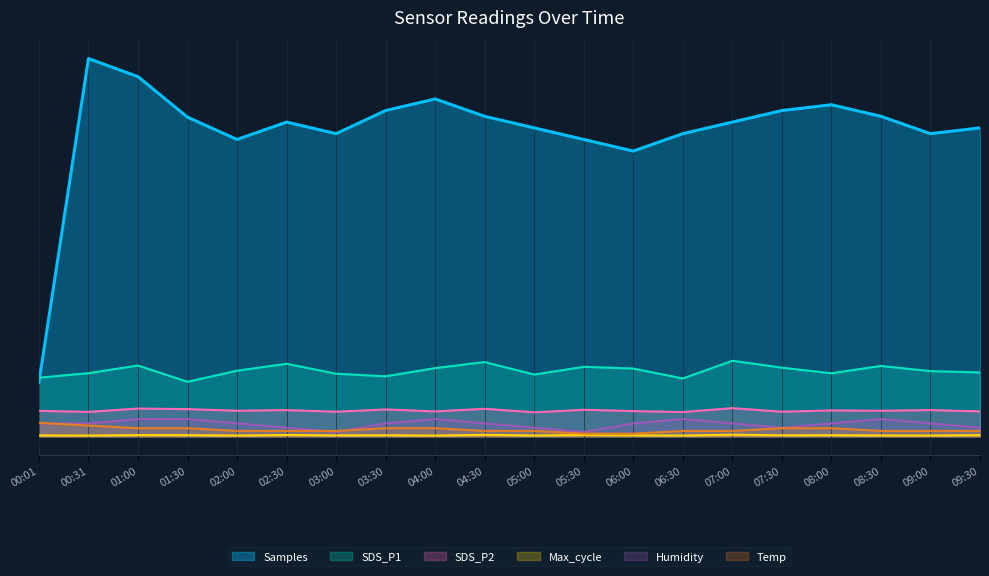

What is the value of the Temp point at the 15th from the left?

100.0